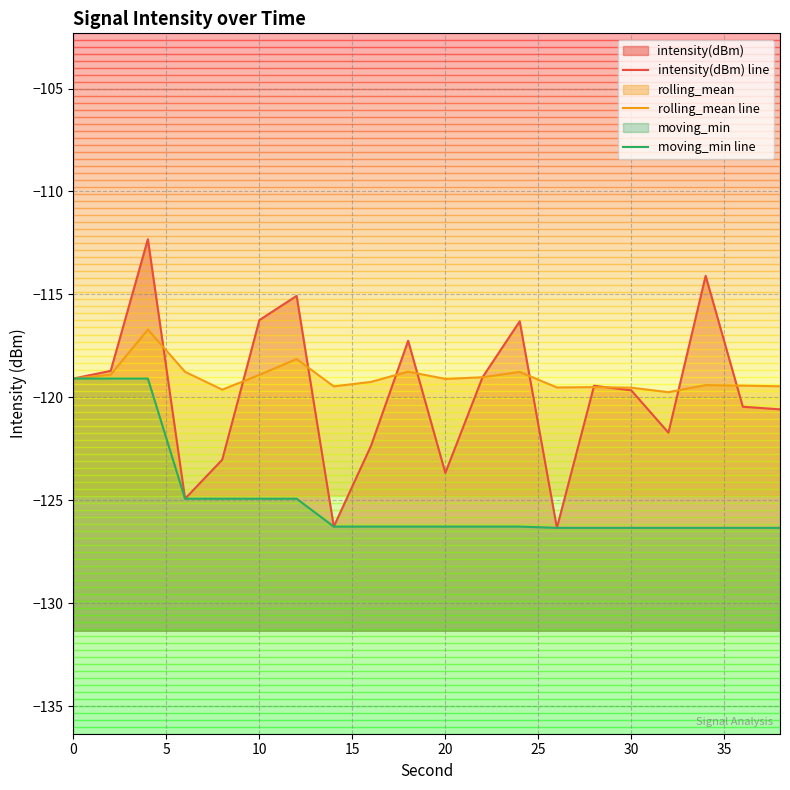

What is the difference between the highest and lowest values at 15?

6.2